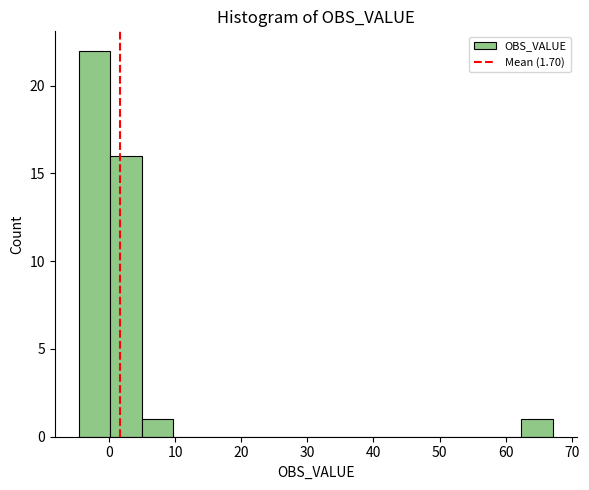

What is the height of the bar covering 5 to 10 on the x-axis? Neither the bar edges nor the heights are printed on the chart, so give them approximately, as read against the axes.

1